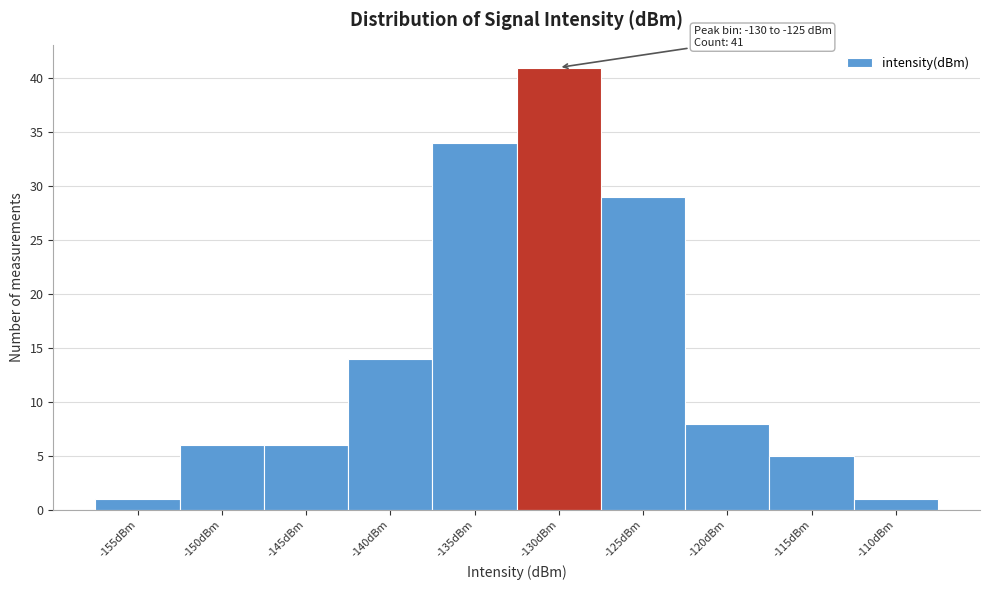

Reading left to right, what are all the values shown in this chart?

1	6	6	14	34	41	29	8	5	1